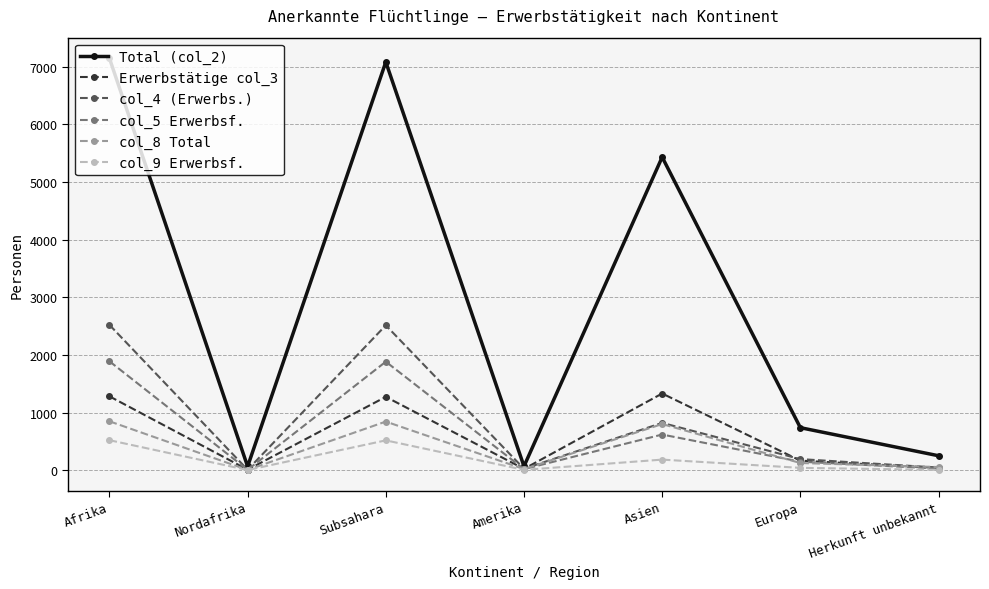

At which category does col_5 Erwerbsf. reach its first local peak?

Subsahara